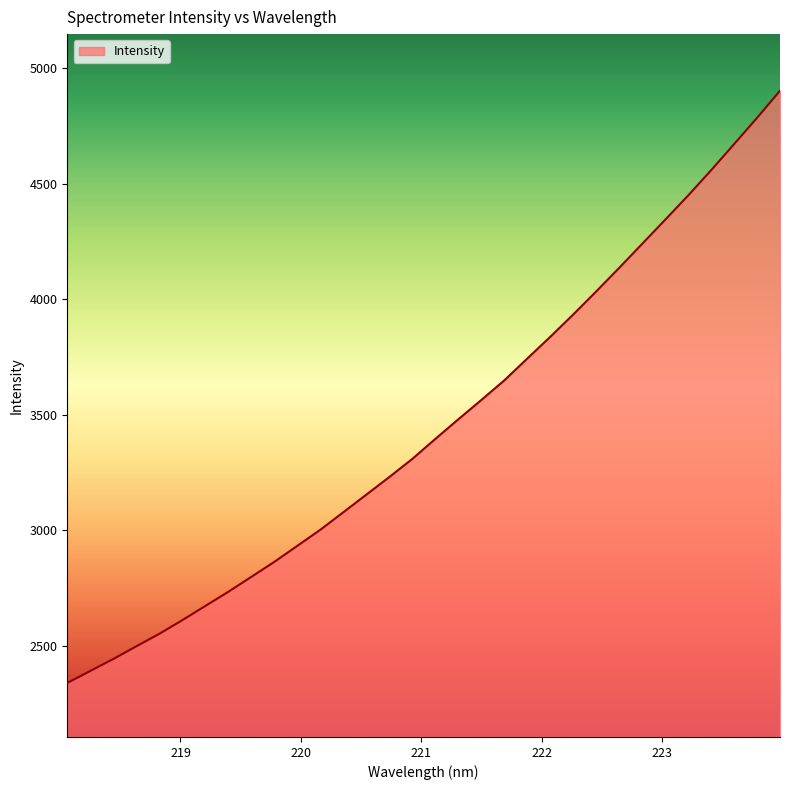

What is the difference between the maximum and minimum values?

2564.5